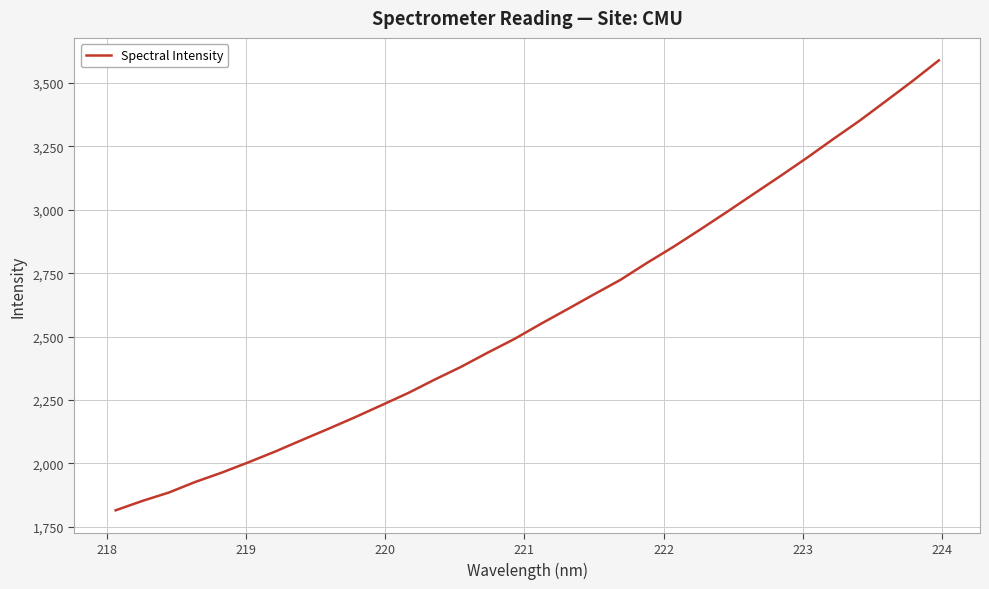

What is the difference between the maximum and minimum values?

1774.6